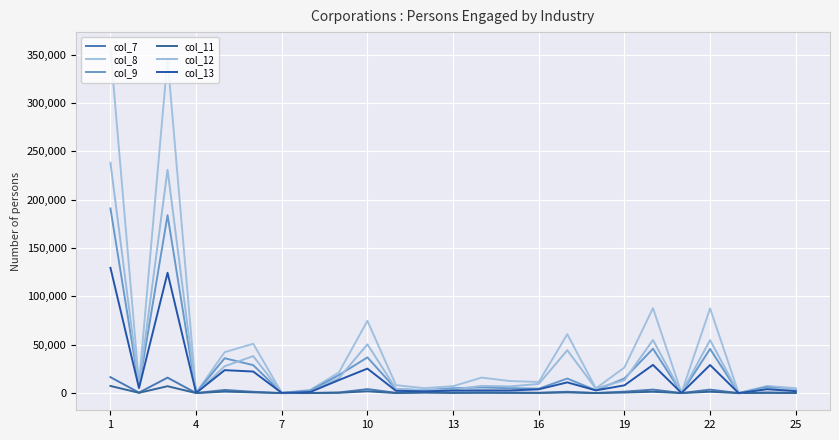

Which series has the largest total across all categories?

col_8